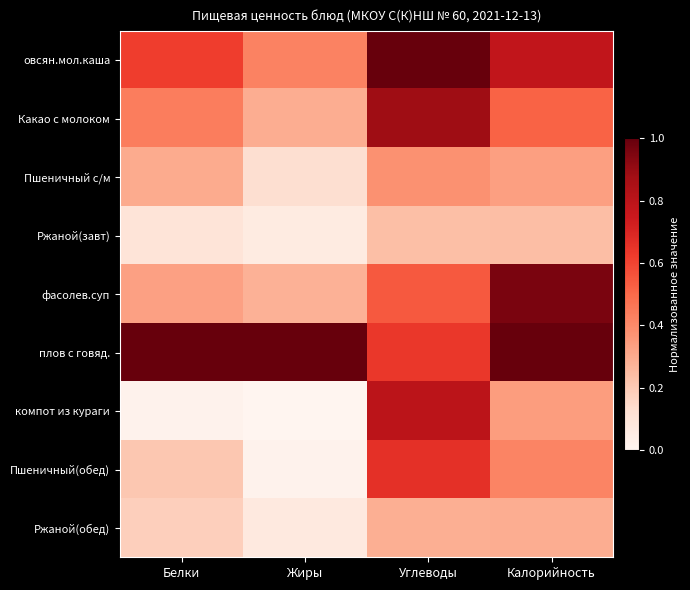

Which series has the largest range (max minus min)?

компот из кураги